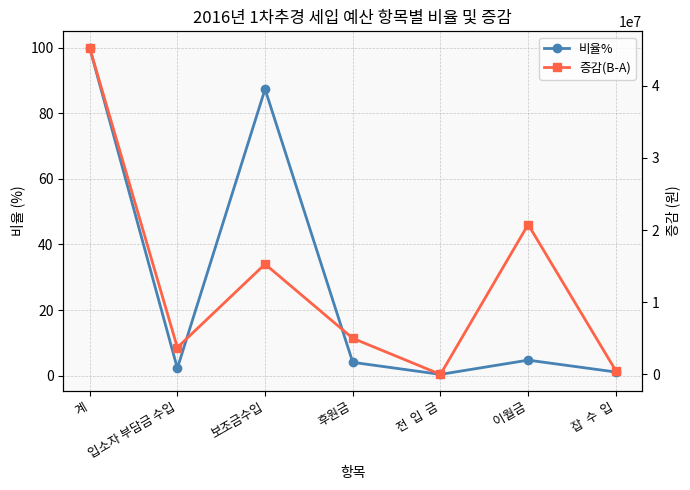

Which has a higher value, 계 or 후원금?

계